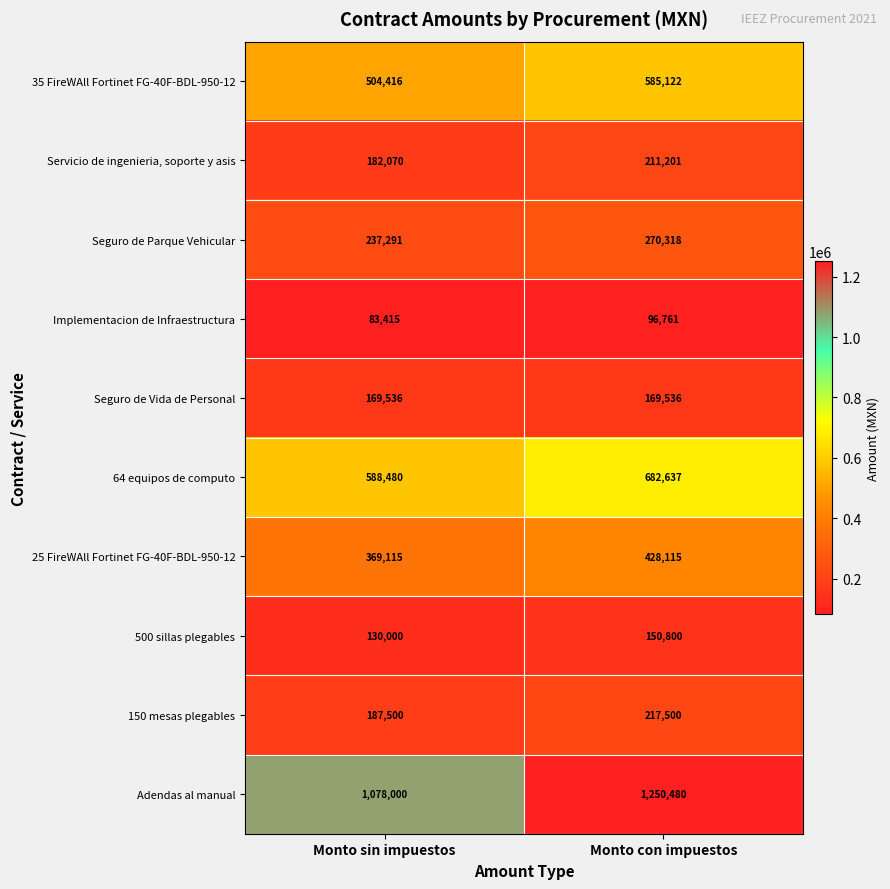

The 150 mesas plegables series shows 42523 at Monto sin impuestos. True or false?

False